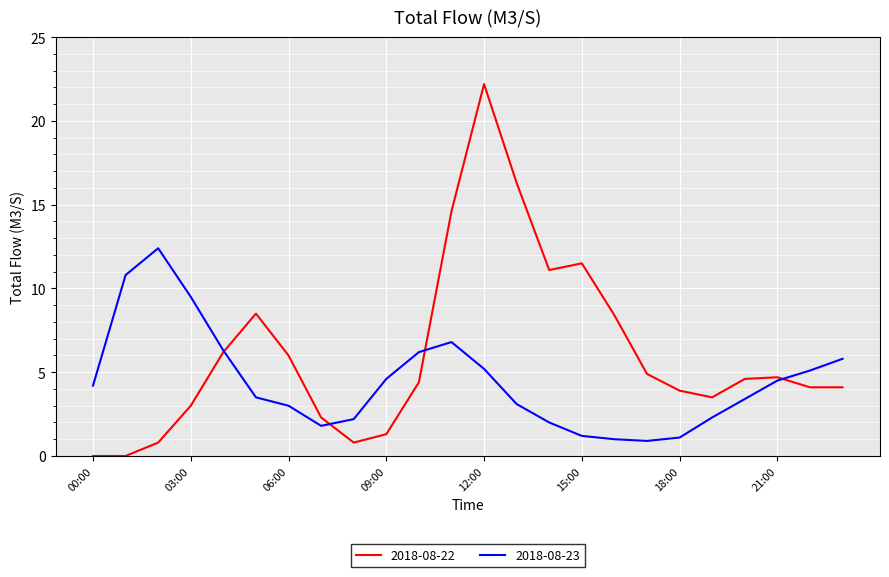

Which series has the largest total across all categories?

2018-08-22